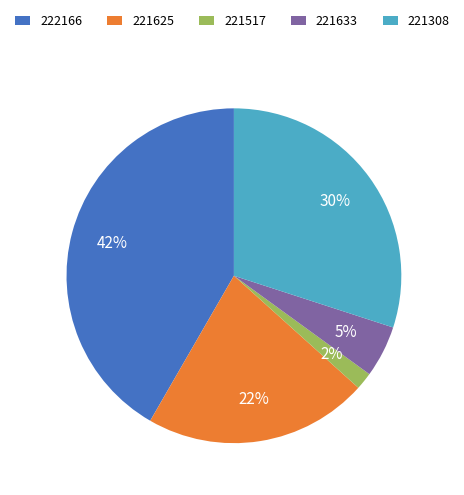

Rank the categories by value from lowest to highest.

221517, 221633, 221625, 221308, 222166